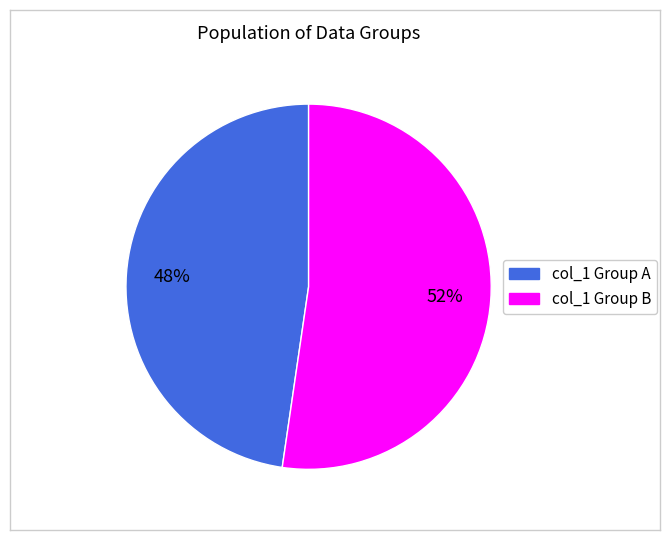

To the nearest percent, what is the average slice percentage?

50%